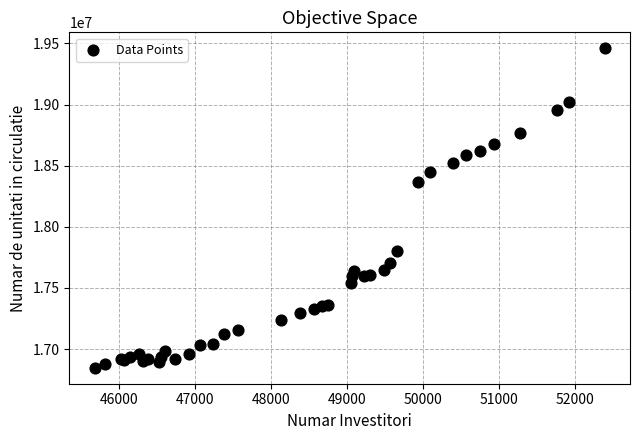

What Y value in the scatter plot is closest to 18153689?

18367635.6